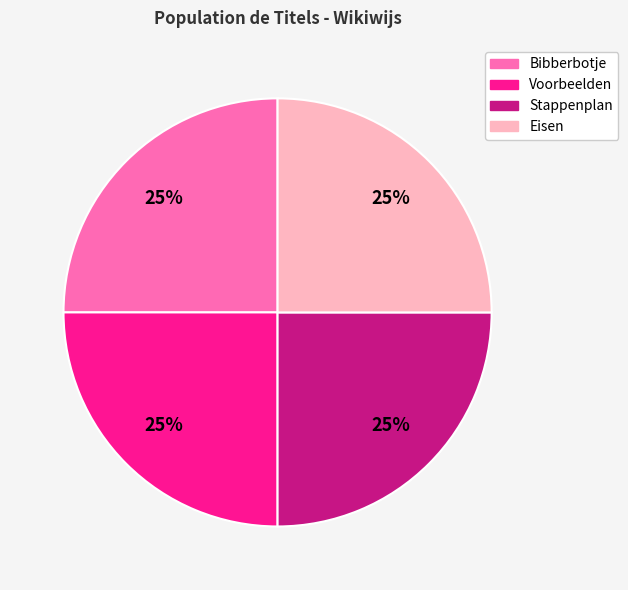

Approximately how many times larger is the value at Stappenplan compared to Bibberbotje?

1.0